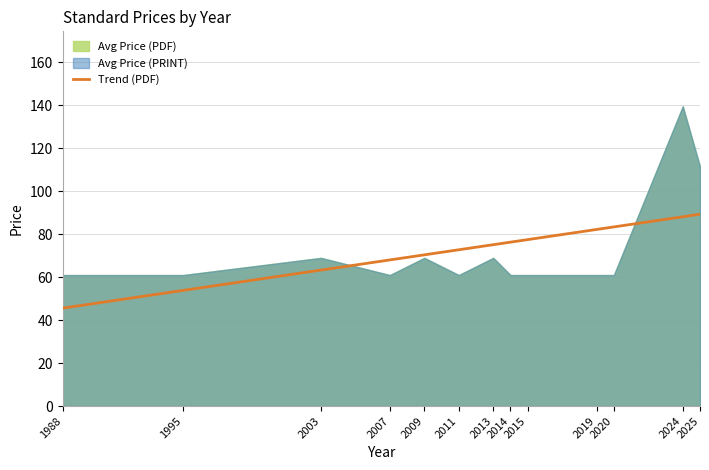

What is the maximum value for Trend (PDF)?

89.3